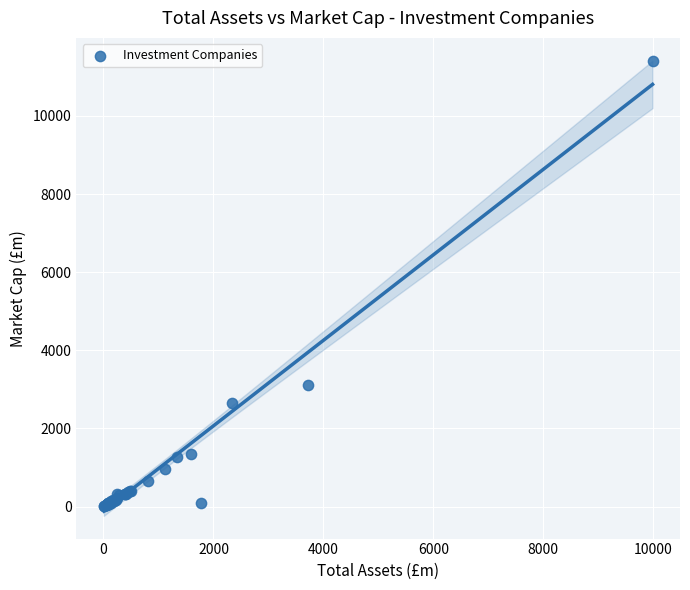

What Y value in the scatter plot is closest to 5710?

3120.8